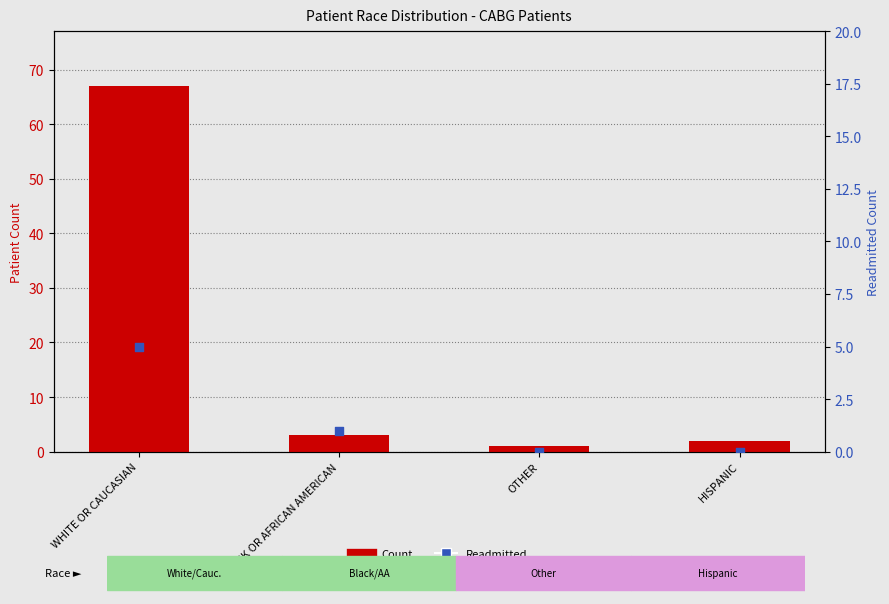

Which series has the largest total across all categories?

Count